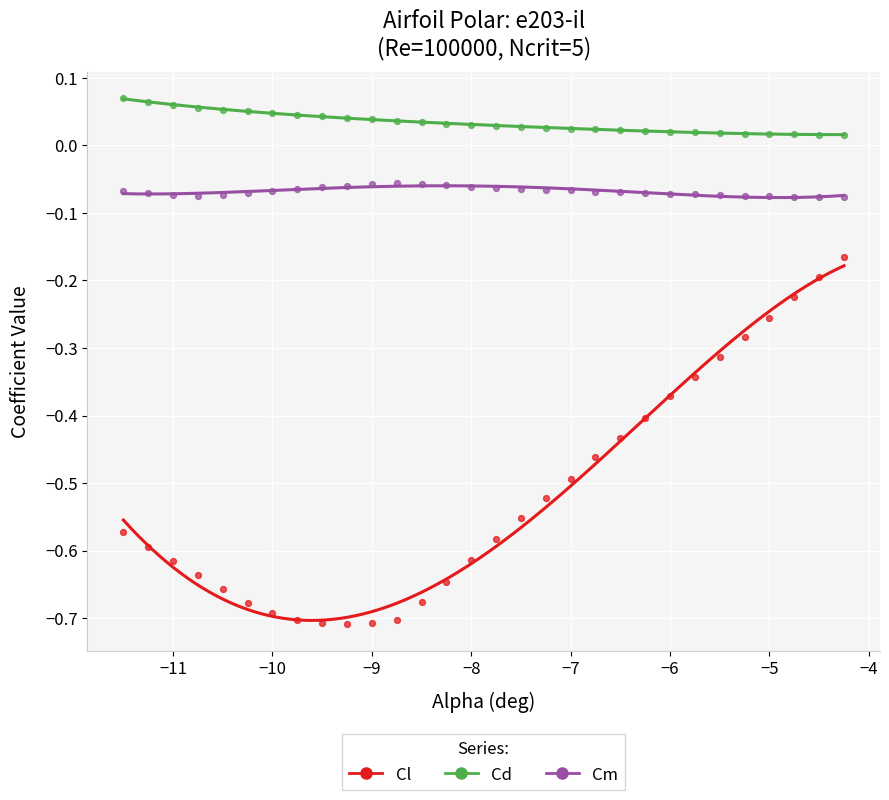

Which series reaches the maximum Y coordinate?

Cd